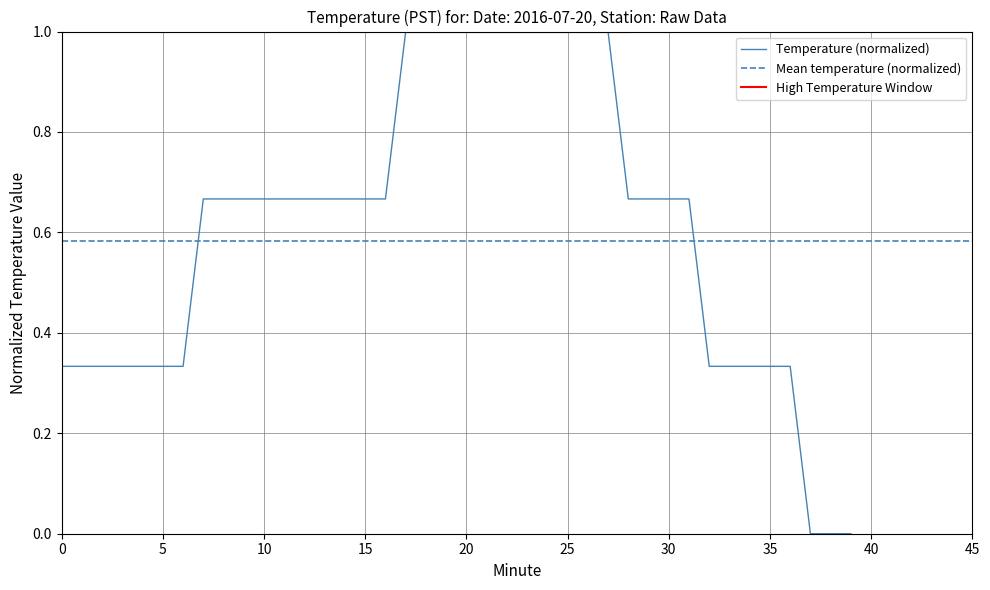

What is the label of the 11th point from the left?

10